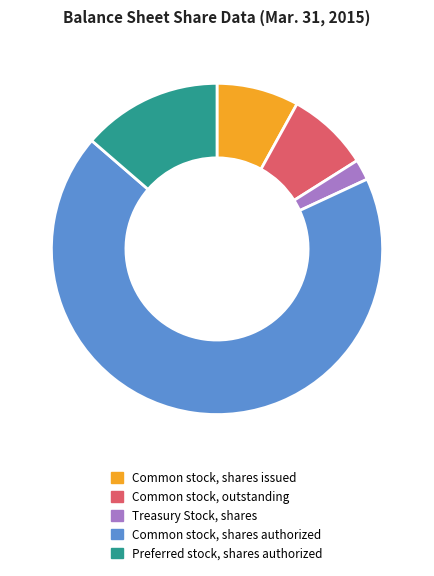

Is it true that Preferred stock, shares authorized is 29% of the pie?

False